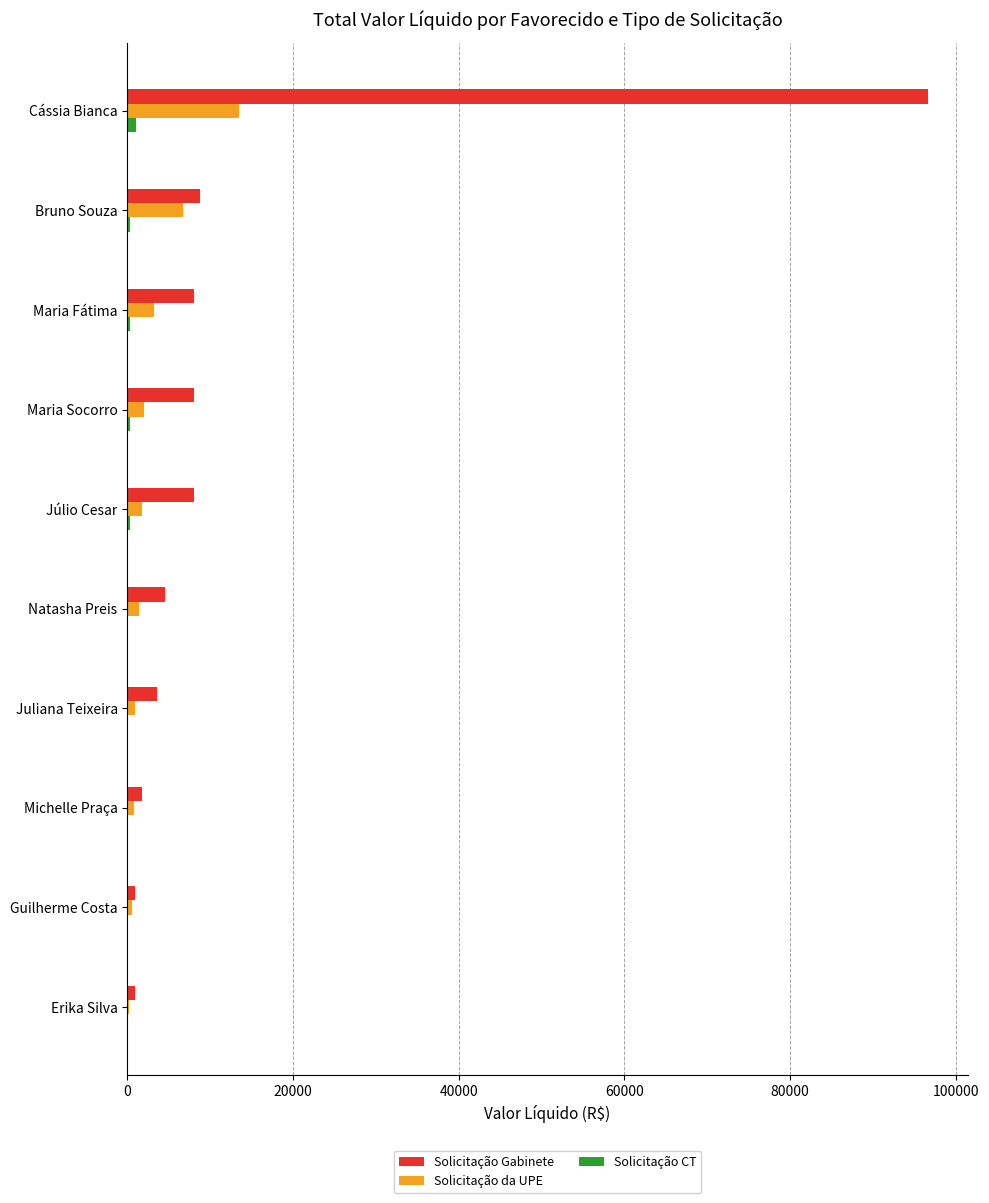

What is the sum of all Solicitação Gabinete values?

141375